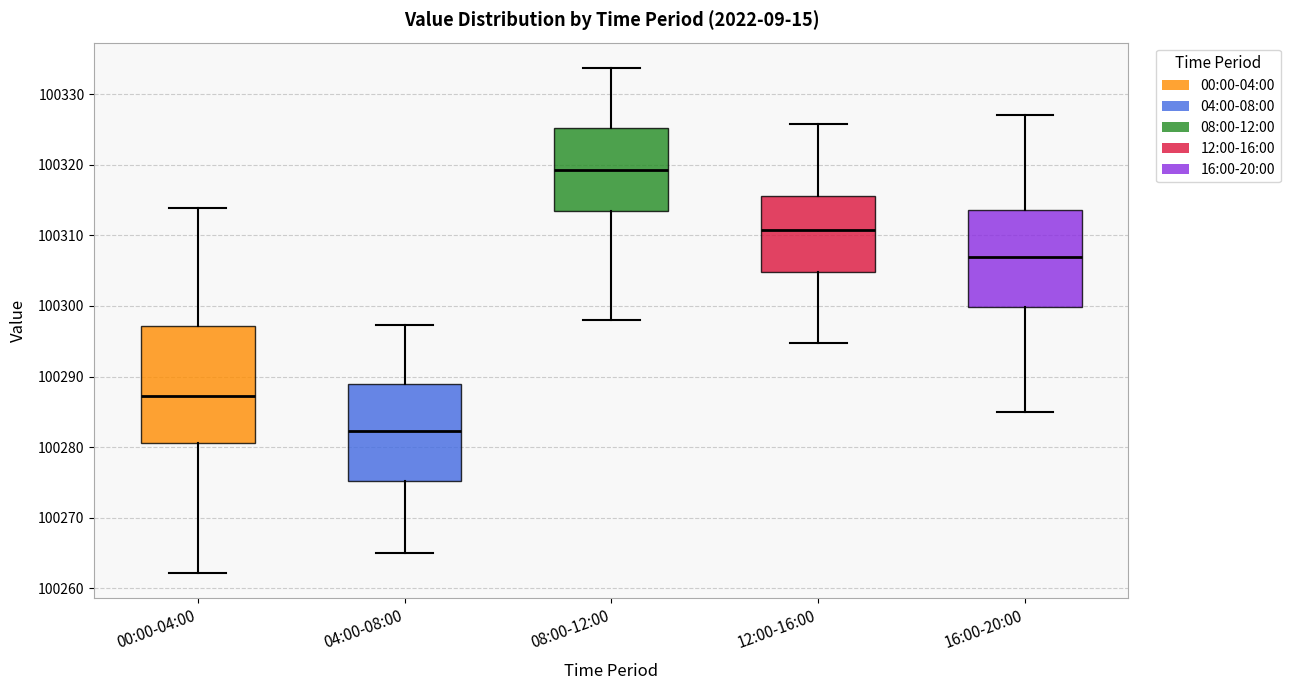

Reading left to right, read every box against the y-axis: the position of its median line, the range the box covers, and the ends of its whiskers. The values are not printed on the chart, so give them approximately, as read against the axis.

00:00-04:00: median 100287, box 100281 to 100297, whiskers 100262 to 100314
04:00-08:00: median 100282, box 100275 to 100289, whiskers 100265 to 100297
08:00-12:00: median 100319, box 100313 to 100325, whiskers 100298 to 100334
12:00-16:00: median 100311, box 100305 to 100316, whiskers 100295 to 100326
16:00-20:00: median 100307, box 100300 to 100314, whiskers 100285 to 100327